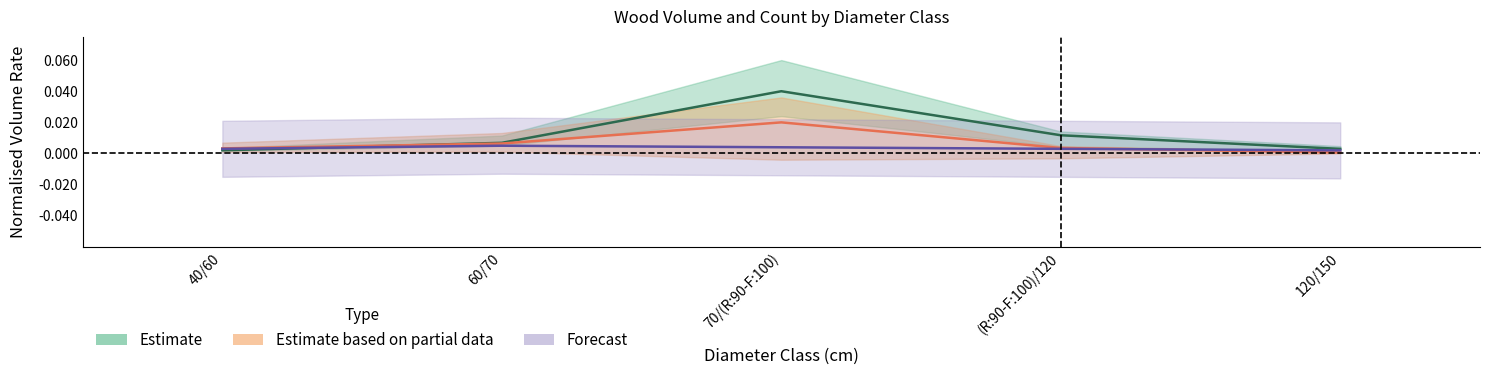

The Estimate series shows 0.0 at 70/(R:90-F:100). True or false?

False